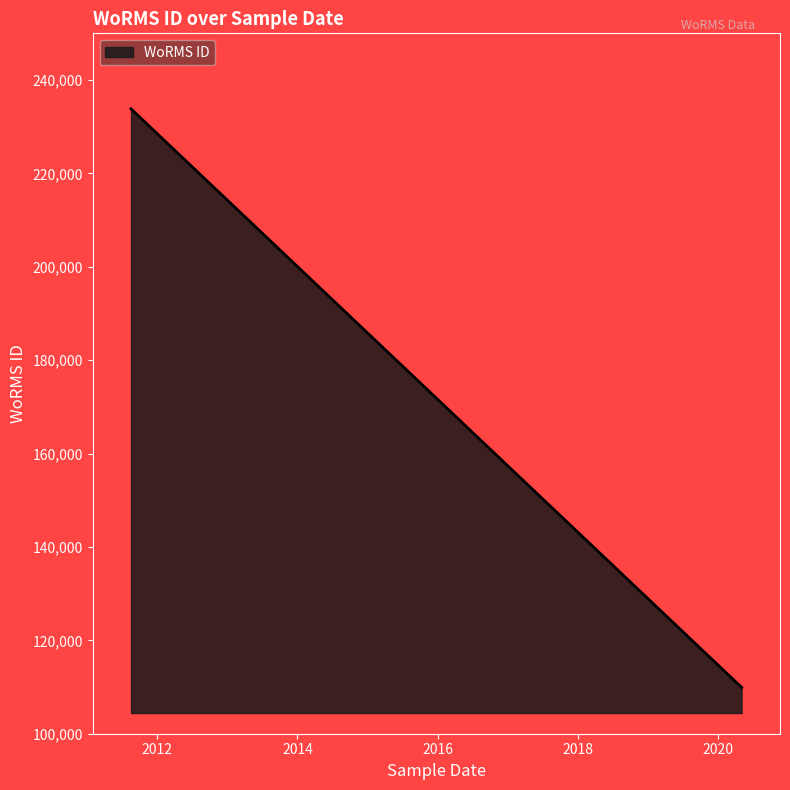

What is the sum of all values?

51561750.0